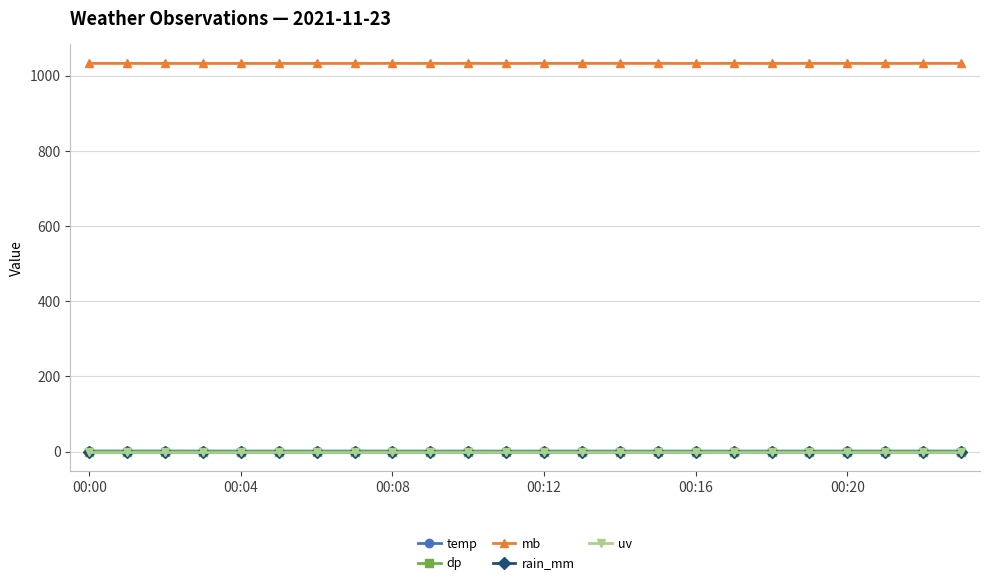

Reading left to right, what are all the values shown in this chart?

temp: 1.3	1.3	1.3	1.2	1.2	1.2	1.2	1.2	1.2	1.2	1.1	1.1	1.1	1.2	1.1	1.1	1.1	1.1	1.1	1.2	1.2	1.2	1.2	1.2
dp: 0.0	0.0	0.0	-0.1	-0.1	-0.1	-0.1	-0.1	-0.1	-0.1	-0.2	-0.2	-0.2	-0.1	-0.2	-0.2	-0.2	-0.2	-0.2	-0.1	-0.1	-0.1	-0.1	-0.1
mb: 1032.3	1032.3	1032.2	1032.2	1032.2	1032.2	1032.2	1032.2	1032.3	1032.2	1032.3	1032.2	1032.3	1032.3	1032.3	1032.3	1032.2	1032.3	1032.2	1032.3	1032.3	1032.2	1032.3	1032.3
rain_mm: 0.0	0.0	0.0	0.0	0.0	0.0	0.0	0.0	0.0	0.0	0.0	0.0	0.0	0.0	0.0	0.0	0.0	0.0	0.0	0.0	0.0	0.0	0.0	0.0
uv: 0.0	0.0	0.0	0.0	0.0	0.0	0.0	0.0	0.0	0.0	0.0	0.0	0.0	0.0	0.0	0.0	0.0	0.0	0.0	0.0	0.0	0.0	0.0	0.0